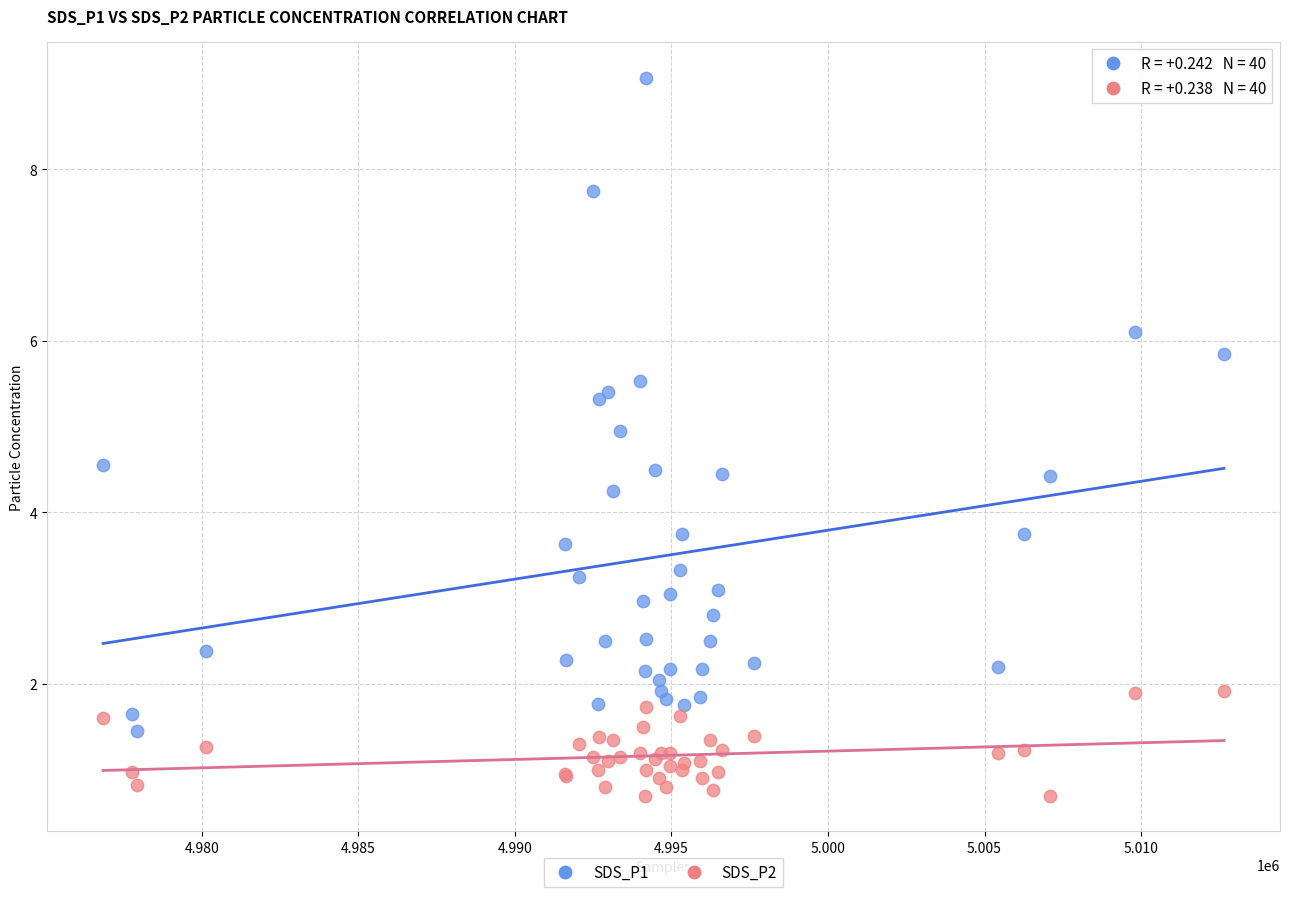

What are all the series names shown in the legend?

SDS_P1, SDS_P2